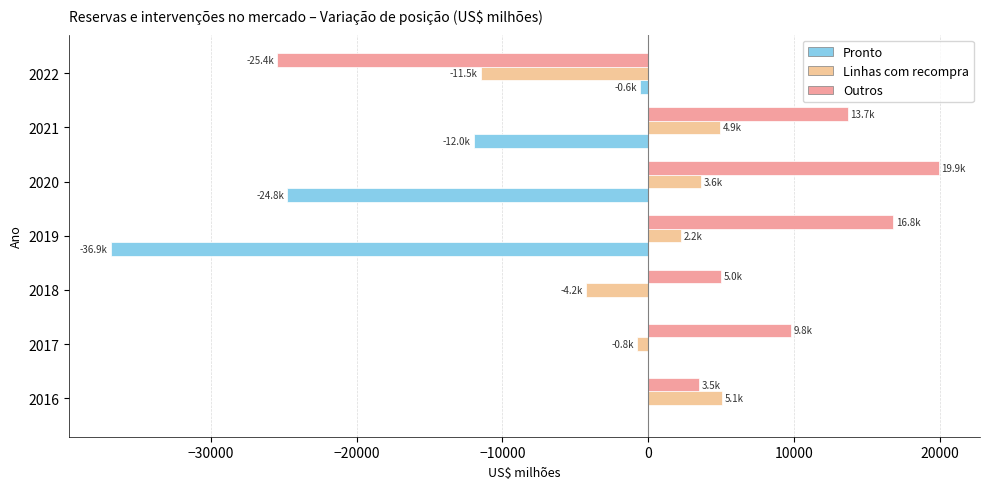

The Pronto series shows 0.0 at 2016. True or false?

True